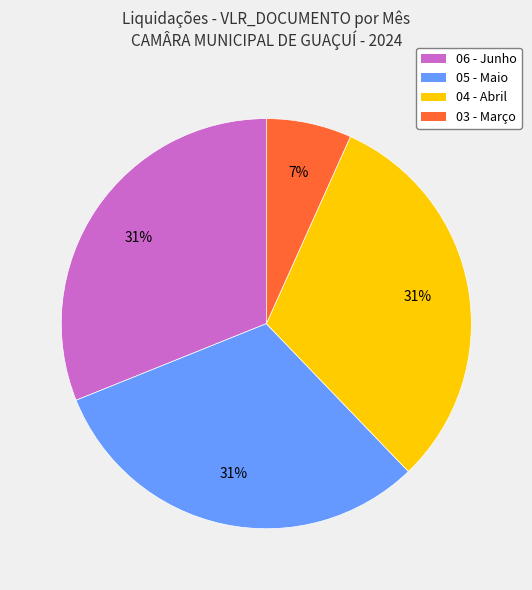

How many slices are in this pie chart?

4